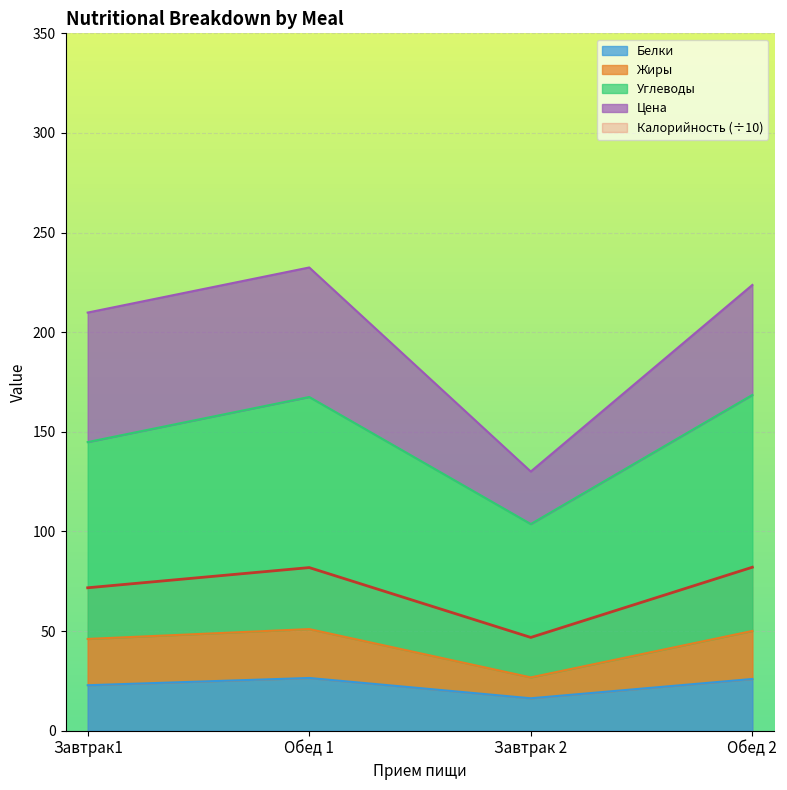

At which label does Калорийность reach its peak?

Обед 2